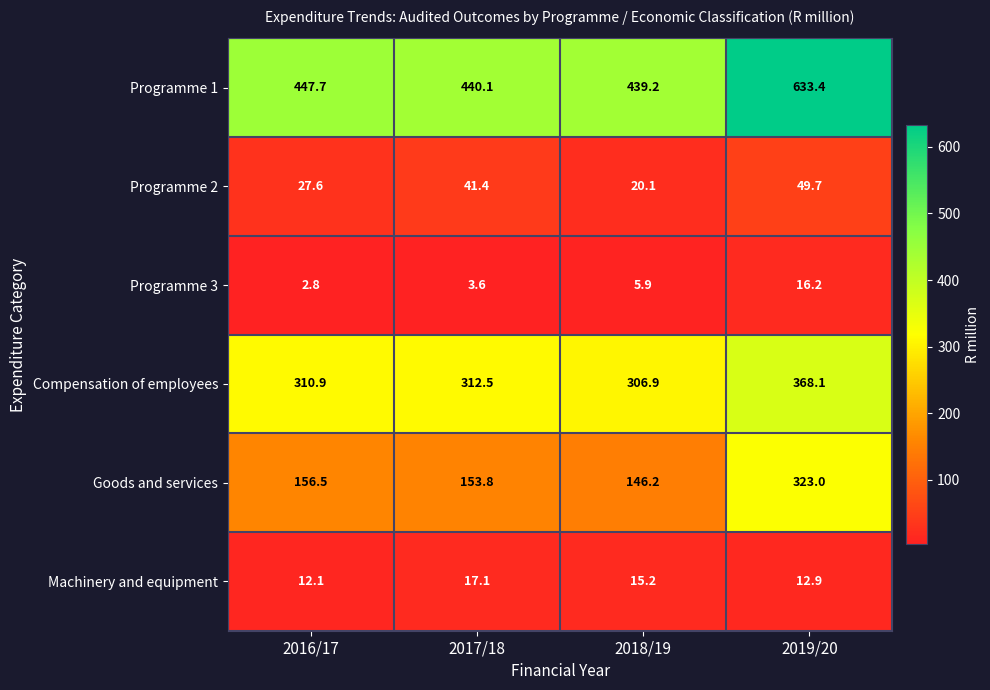

What is the total value across all series at 2018/19?

933.5